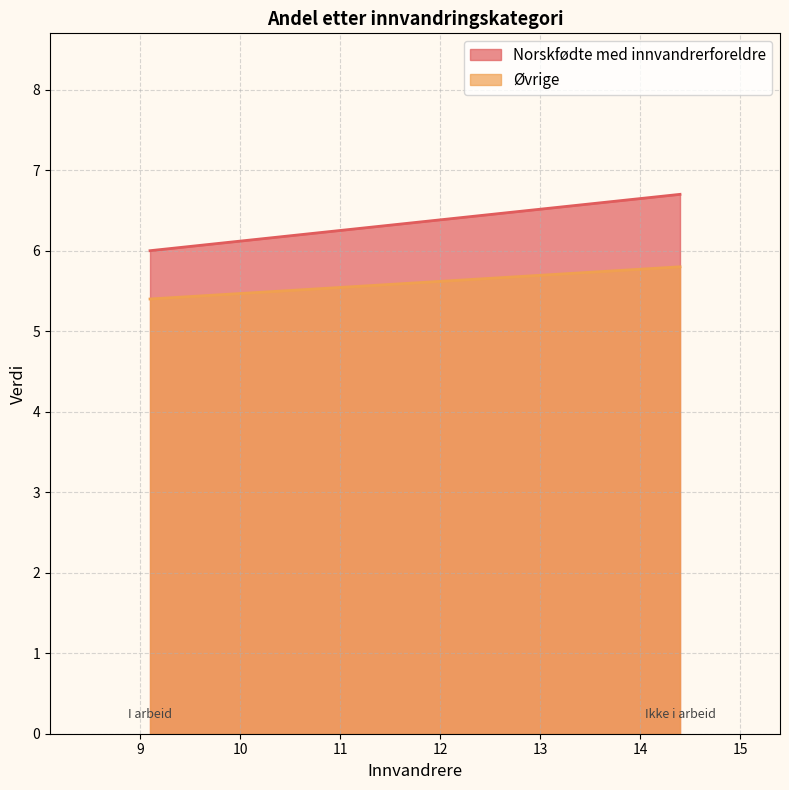

What is the total value across all series at Ikke i arbeid?

12.5